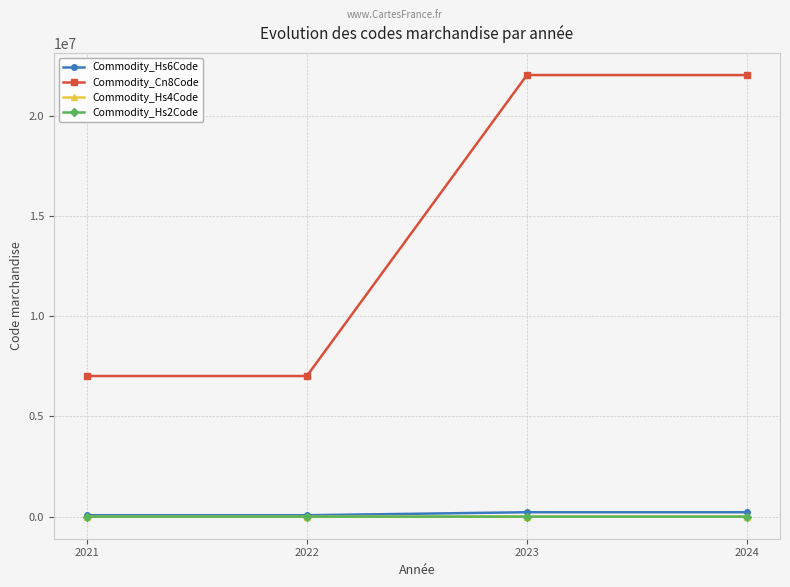

How many data points does each series have?

4